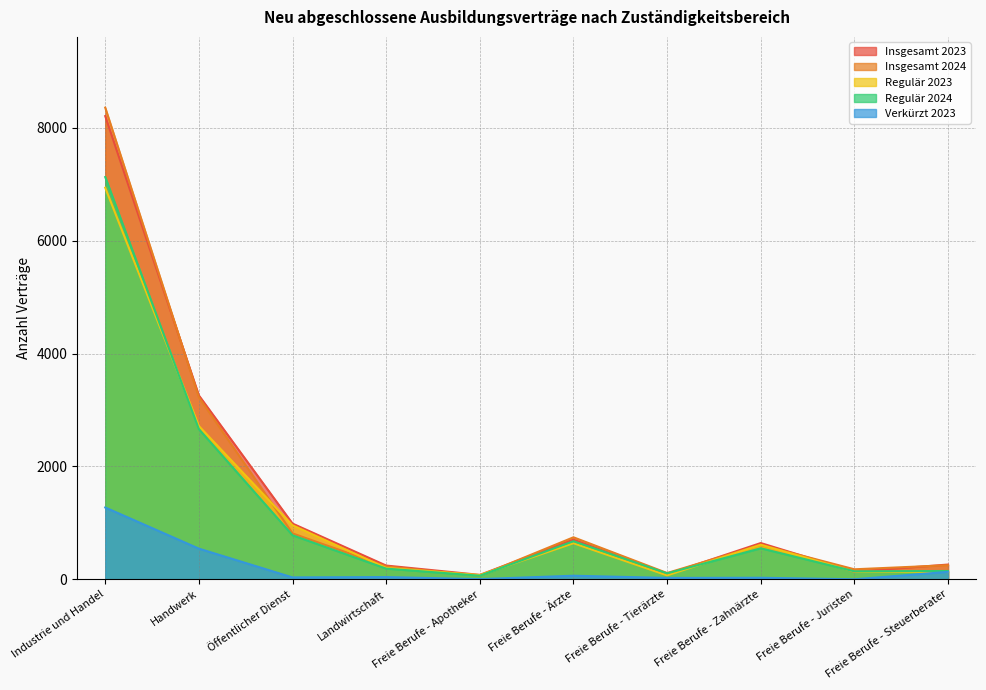

What is the difference between the highest and lowest values at Freie Berufe - Tierärzte?

87